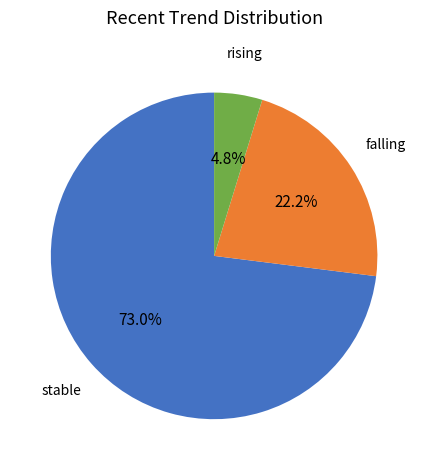

Does any single category account for the majority?

Yes